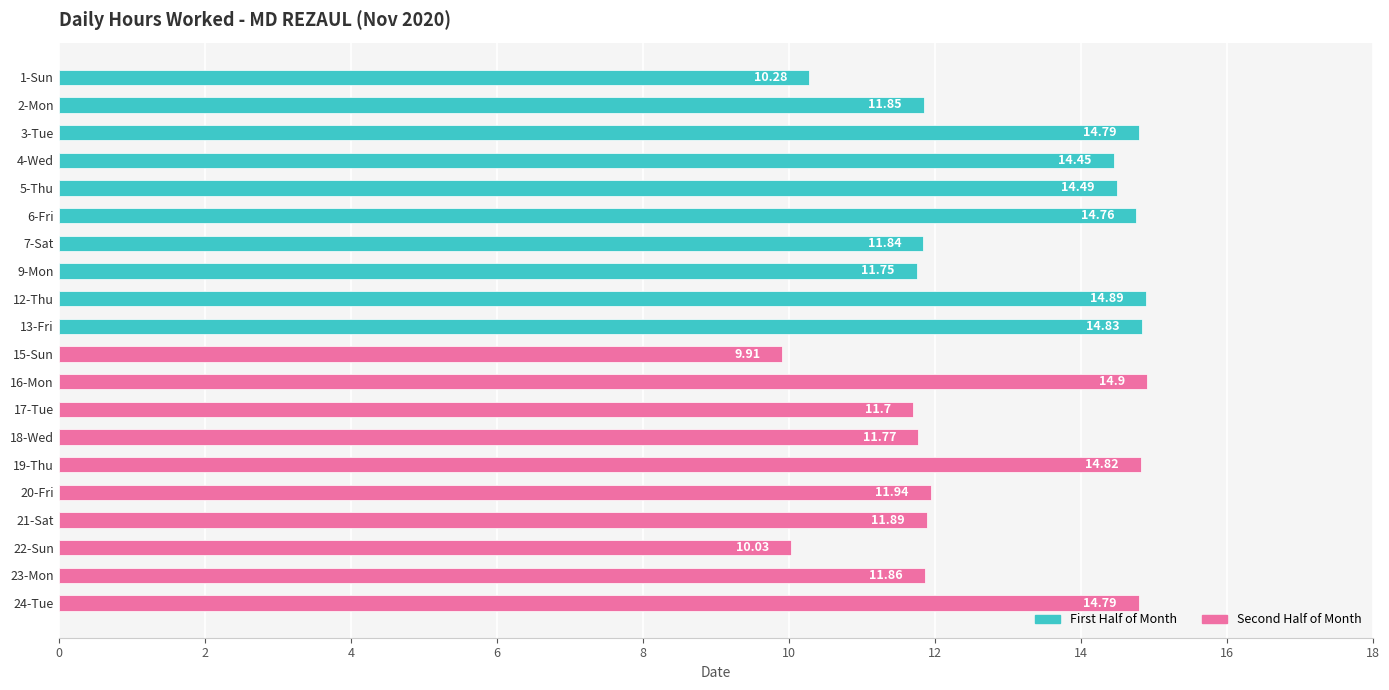

The chart shows a value of 14.8 at 3-Tue. True or false?

True